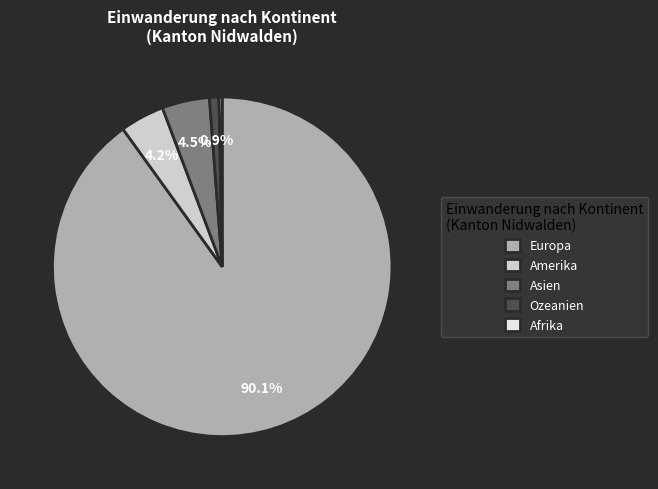

Is it true that Asien is 18% of the pie?

False